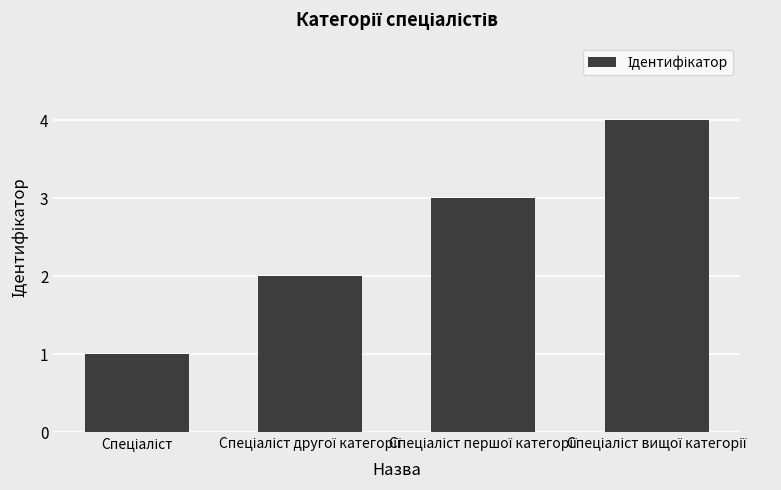

What is the greatest value displayed?

4